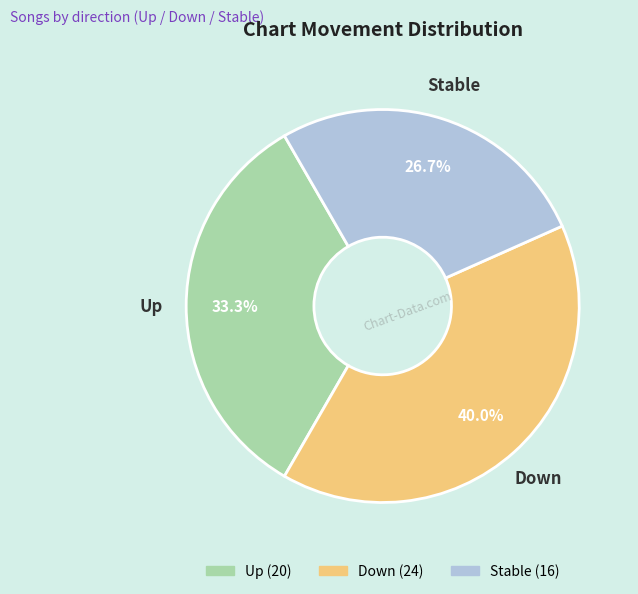

Is there any slice that represents more than half of the pie?

No